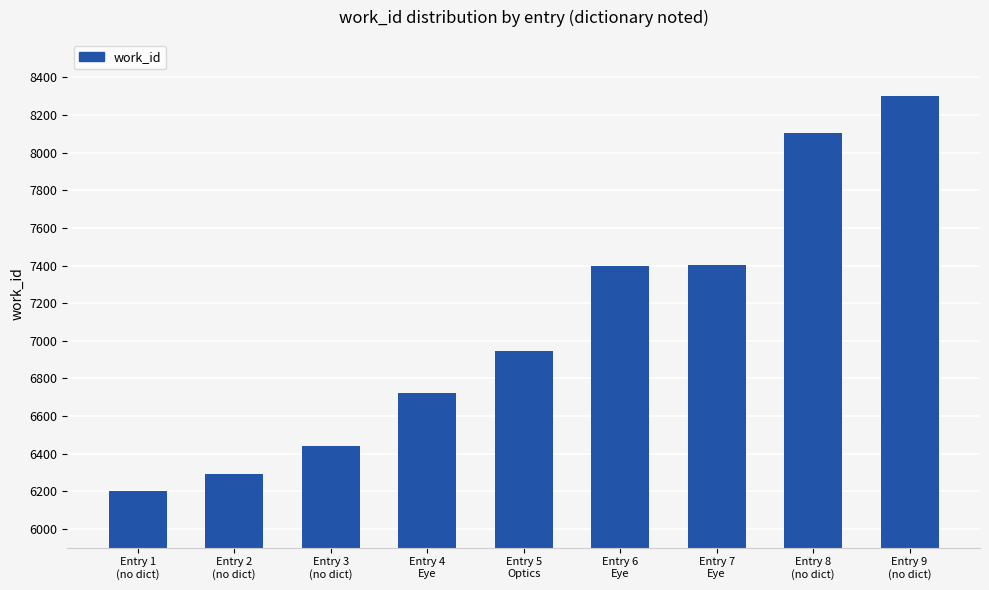

Are the bars horizontal?

No